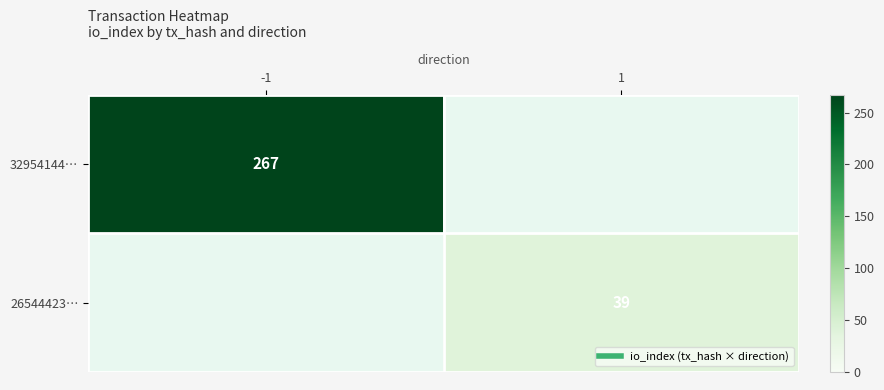

List the series in order of their peak value, highest first.

32954144…, 26544423…